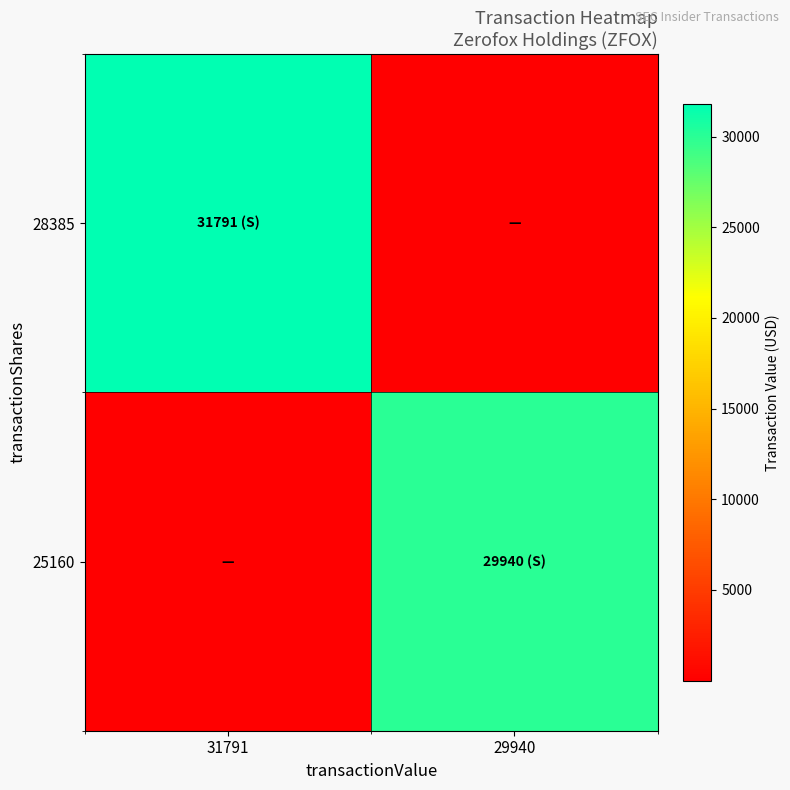

Which series has the largest total across all categories?

28385